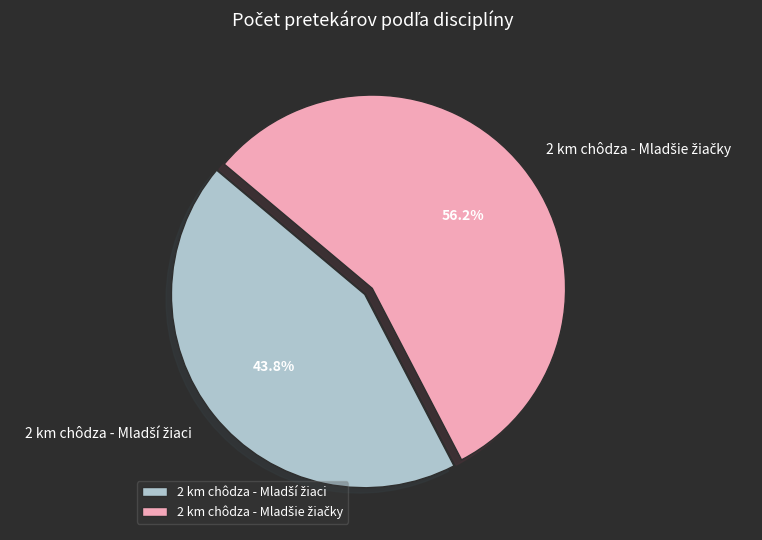

Is there any slice that represents more than half of the pie?

Yes